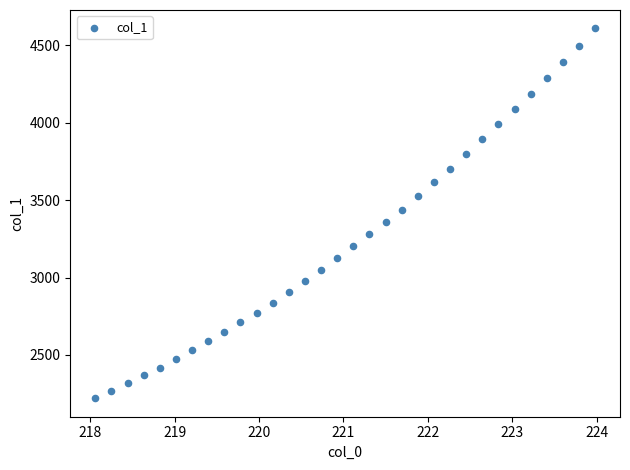

What is the range of X values (max minus min)?

5.9